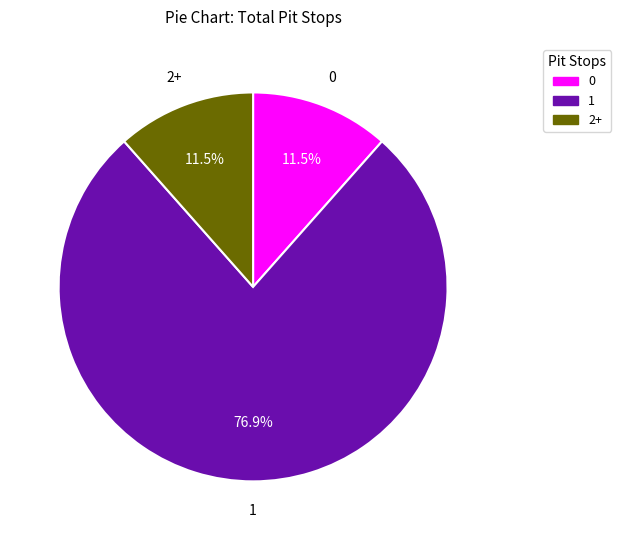

Do 0 and 2+ together represent more than half of the pie?

No